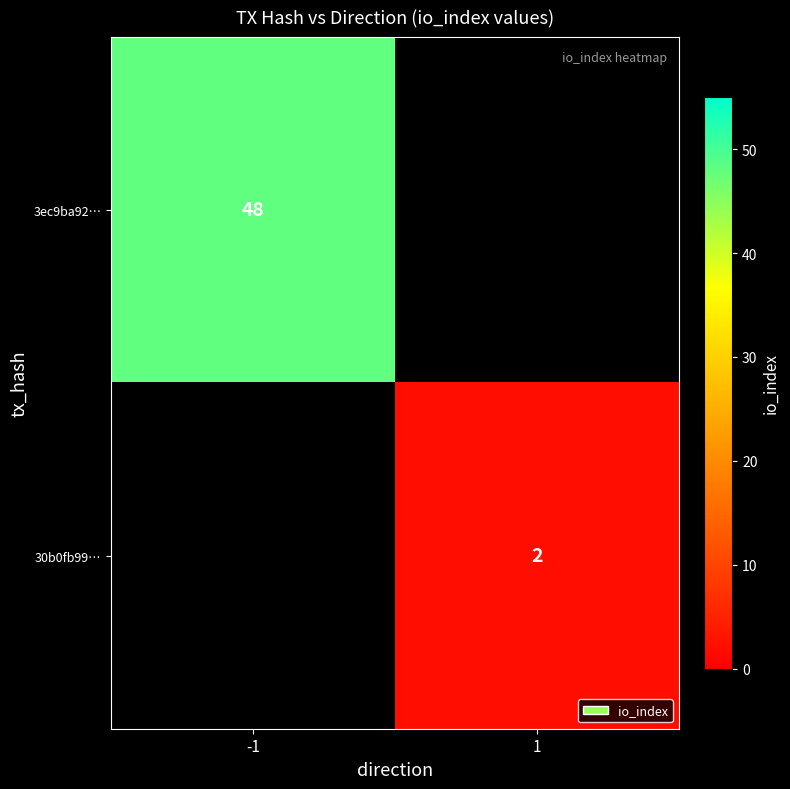

The 30b0fb99… series shows 2 at 1. True or false?

True